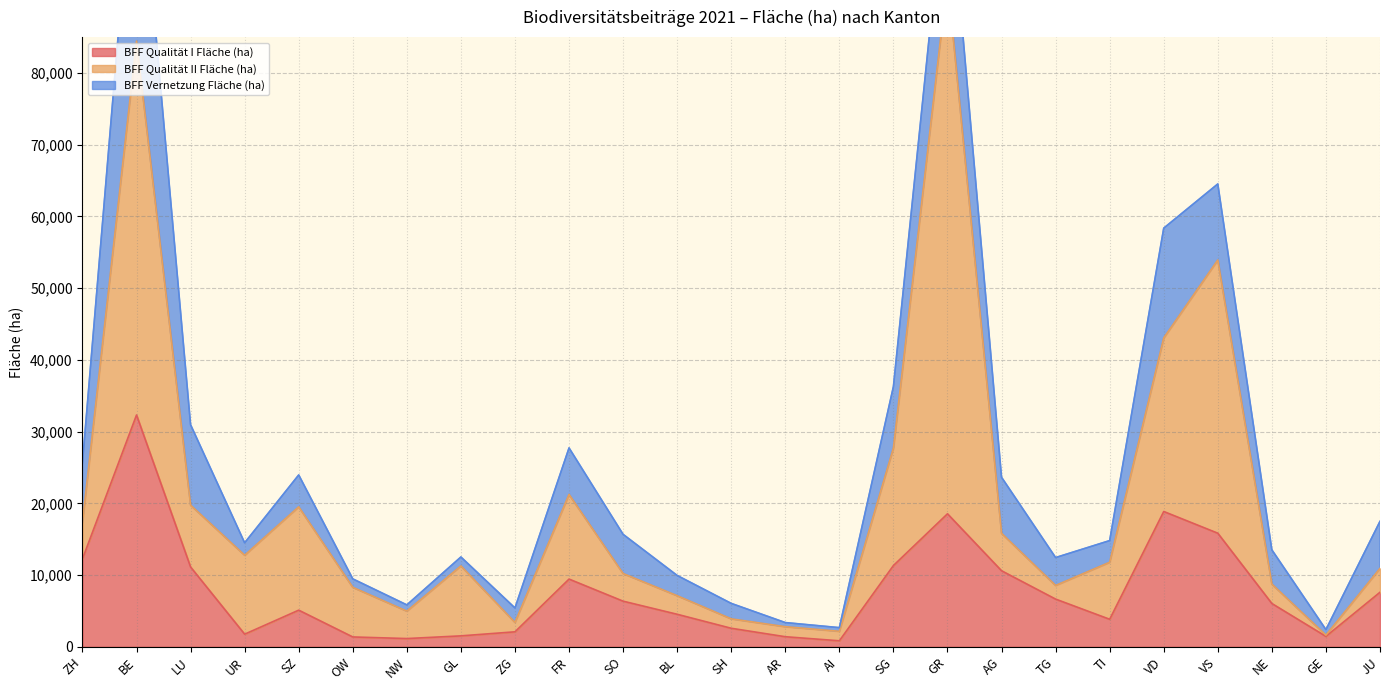

At which label is BFF Qualität I Fläche (ha) closest to 16573?

VS